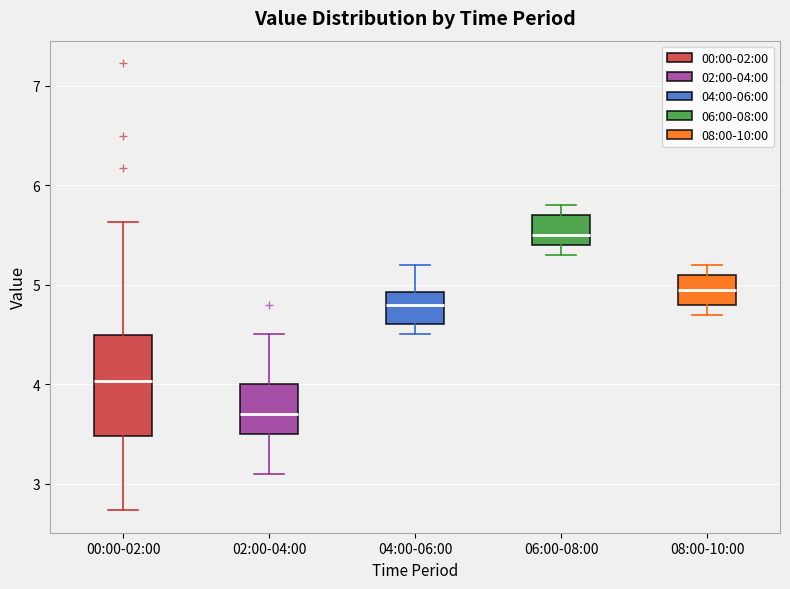

Reading left to right, transcribe this box plot: for each box, give where its median line is, the range the box spans, and where its two whiskers end, as read against the y-axis. The values are not printed on the chart, so give them approximately, as read against the axis.

00:00-02:00: median 4.0, box 3.5 to 4.5, whiskers 2.7 to 5.6
02:00-04:00: median 3.7, box 3.5 to 4.0, whiskers 3.1 to 4.5
04:00-06:00: median 4.8, box 4.6 to 4.9, whiskers 4.5 to 5.2
06:00-08:00: median 5.5, box 5.4 to 5.7, whiskers 5.3 to 5.8
08:00-10:00: median 5.0, box 4.8 to 5.1, whiskers 4.7 to 5.2